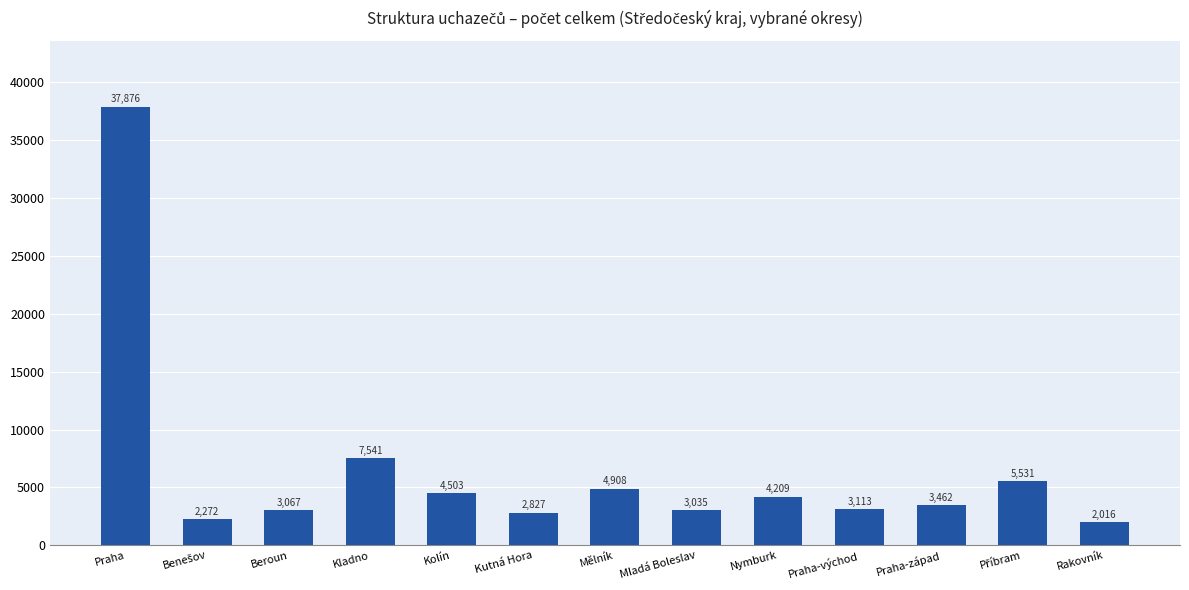

What is the difference between the maximum and minimum values?

35860